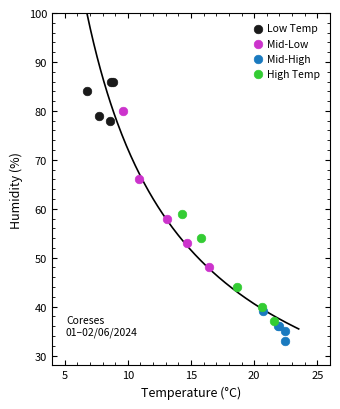

Which series contains the highest Y value?

Low Temp